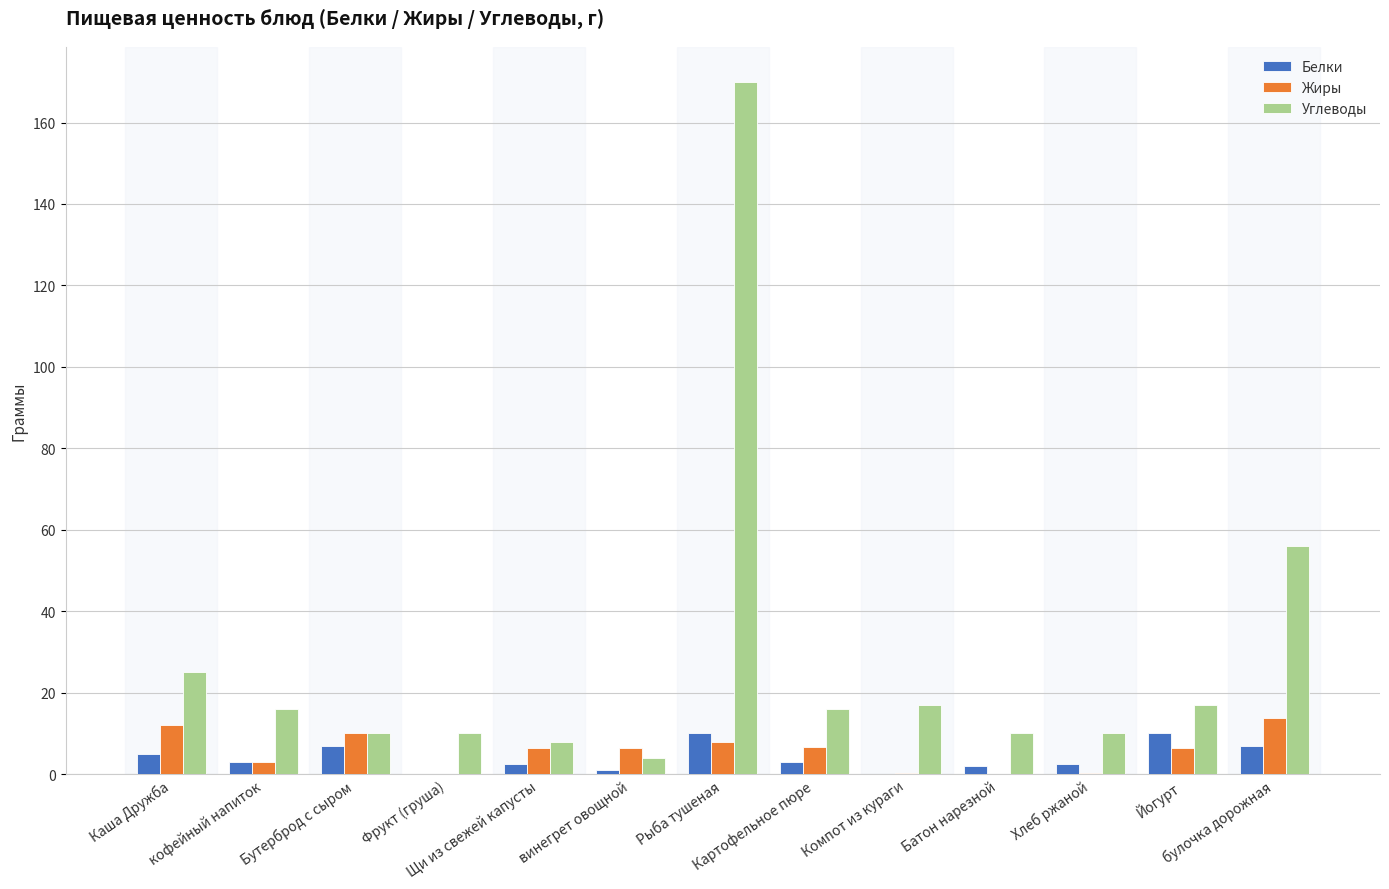

Which series has the largest total across all categories?

Углеводы